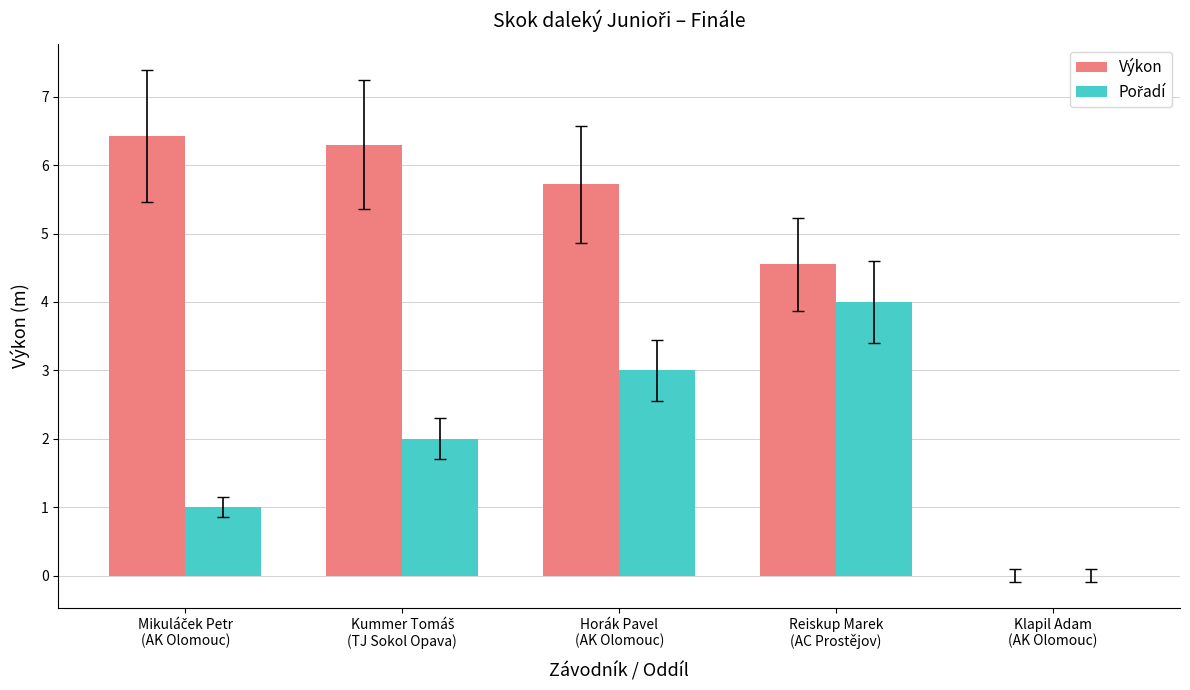

What is the greatest value displayed?

6.4